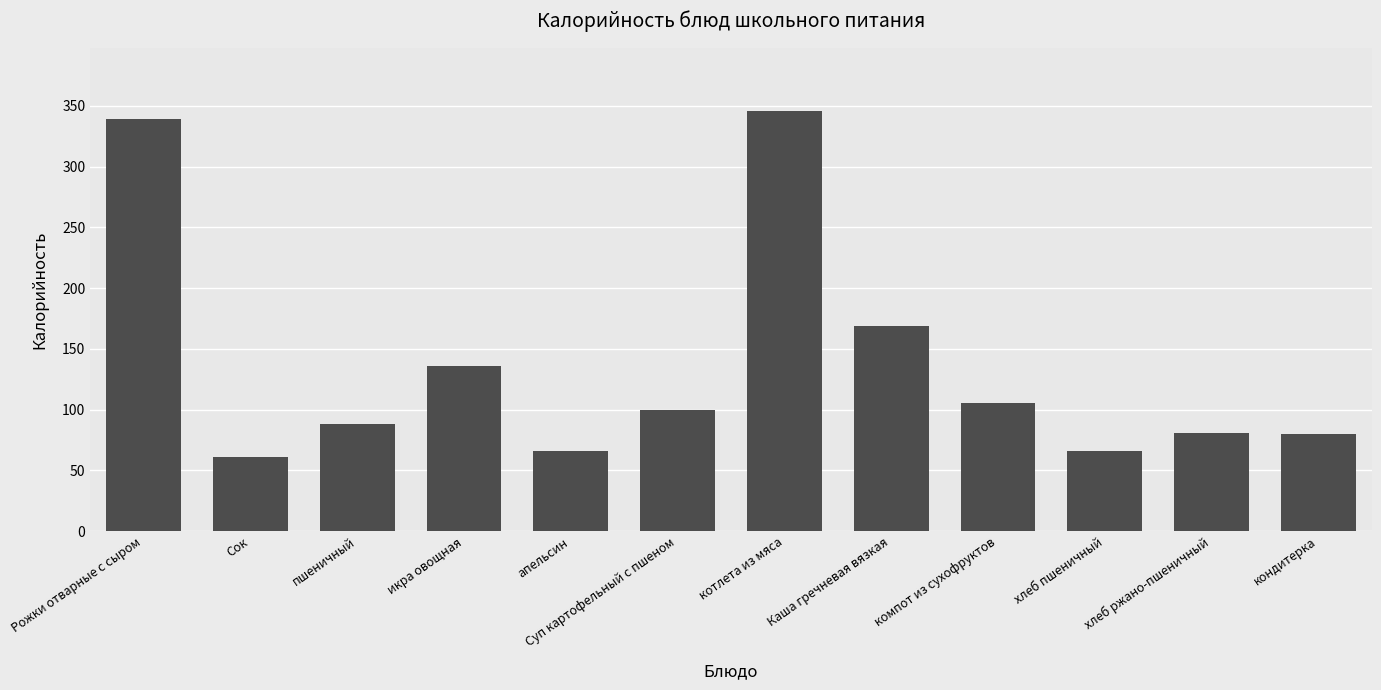

True or false: the data shows 88.4 at пшеничный.

True